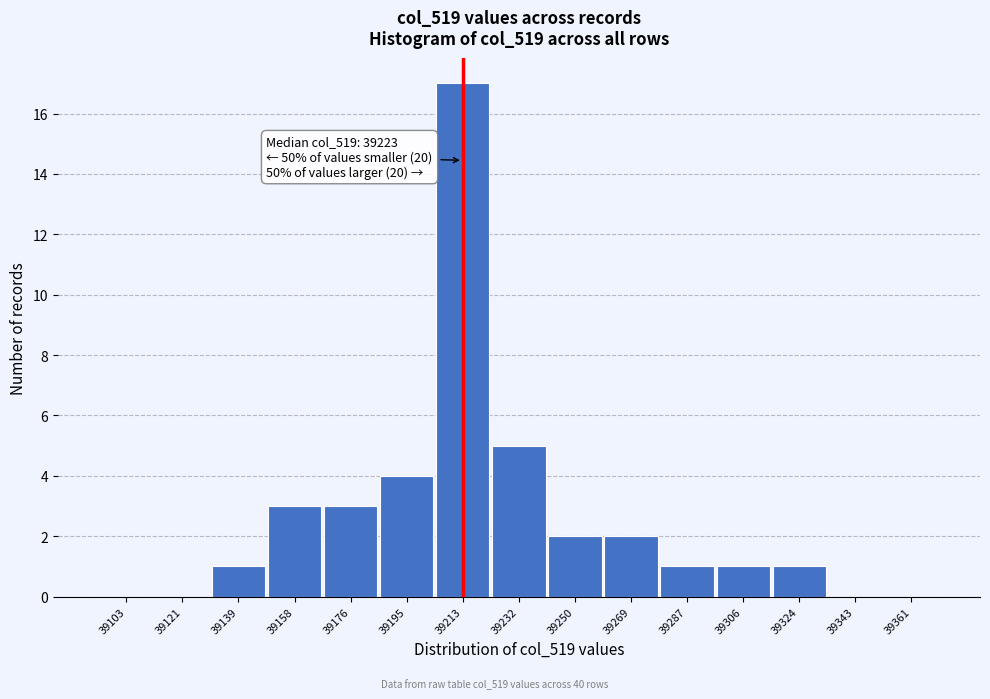

Reading left to right, list all the values displayed in this chart.

39103=0	39121=0	39139=1	39158=3	39176=3	39195=4	39213=17	39232=5	39250=2	39269=2	39287=1	39306=1	39324=1	39343=0	39361=0